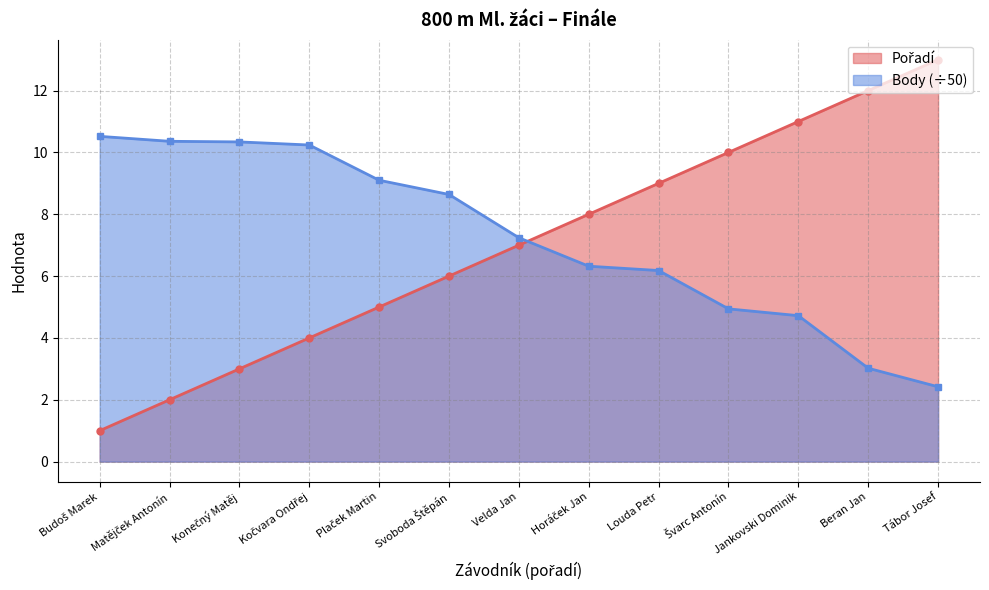

How many intersections are there between Body and Pořadí?

1